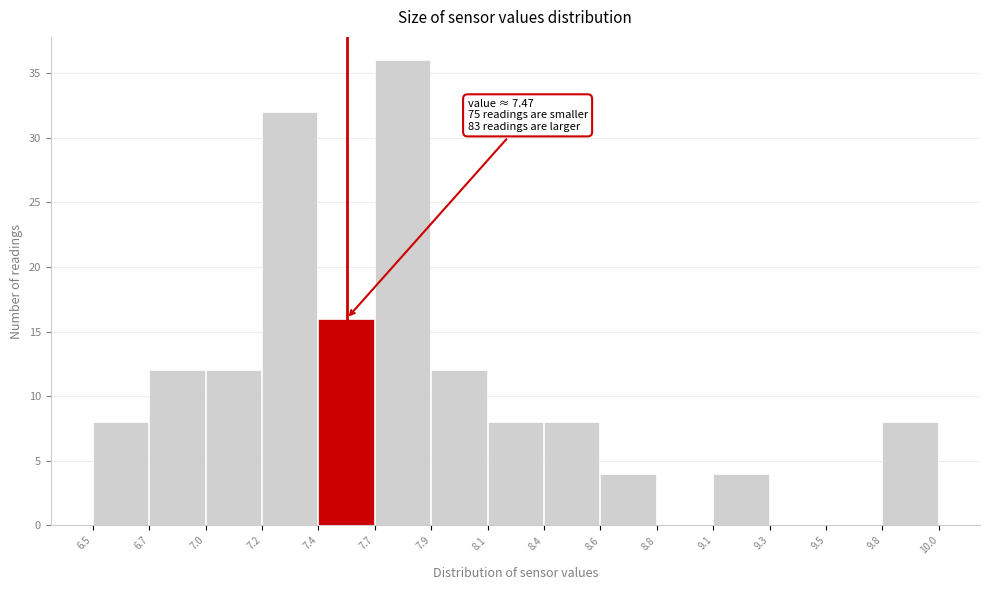

Which range on the x-axis has the tallest bar?

7.7 to 7.9